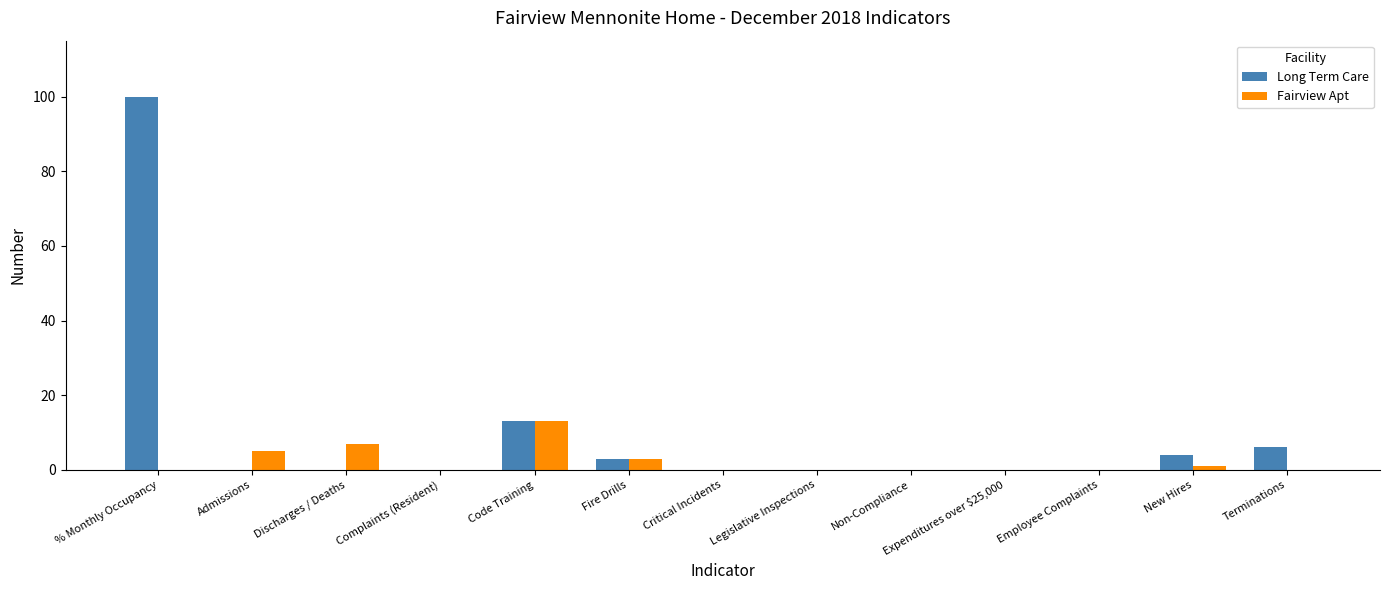

Is the value of Fairview Apt at Fire Drills greater than the value of Long Term Care at Non-Compliance?

Yes